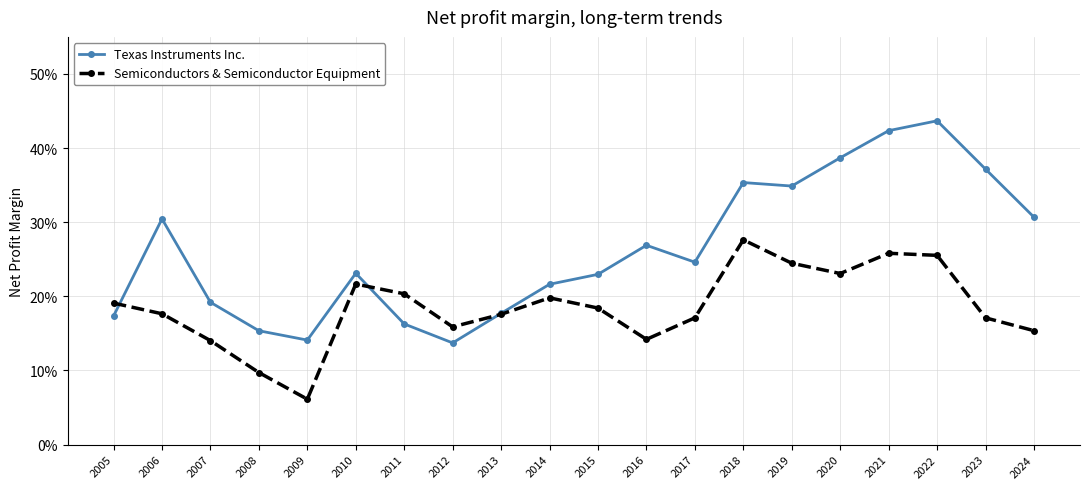

In Texas Instruments Inc., how many points are higher than both neighbors (excluding endpoints)?

5